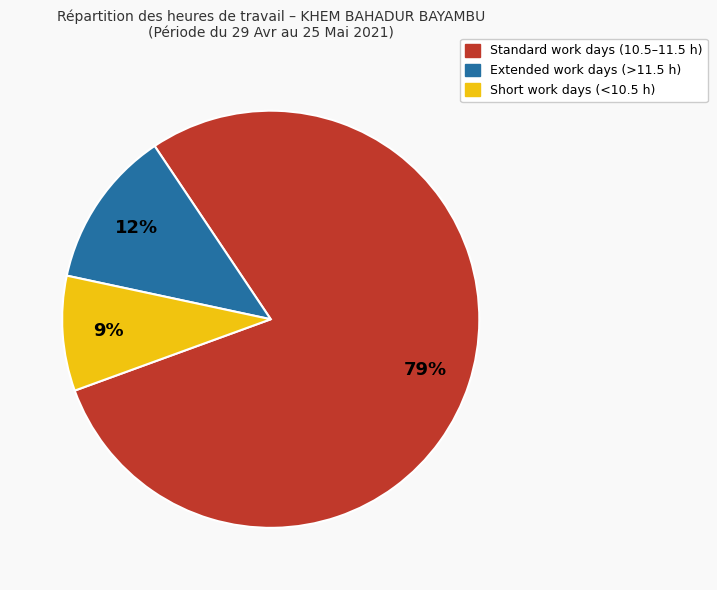

Is there any slice that represents more than half of the pie?

Yes